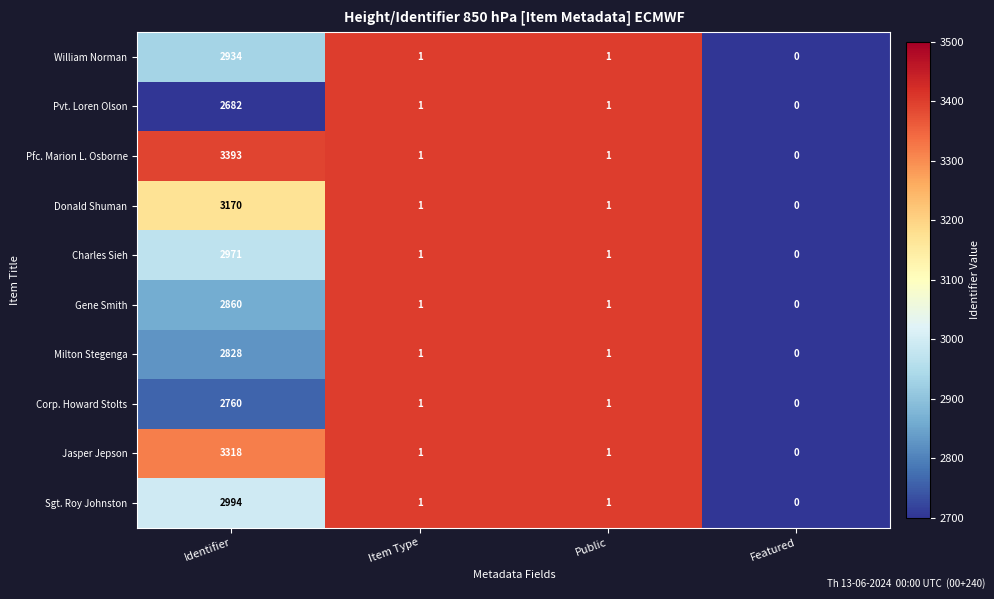

At which label does Sgt. Roy Johnston first exceed 1?

Identifier